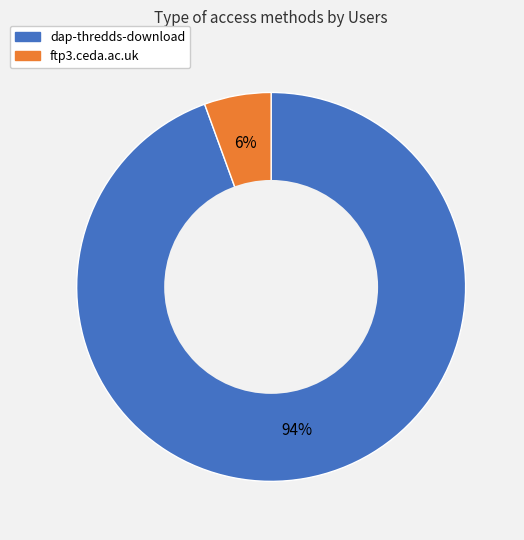

To the nearest percent, what is the average slice percentage?

50%